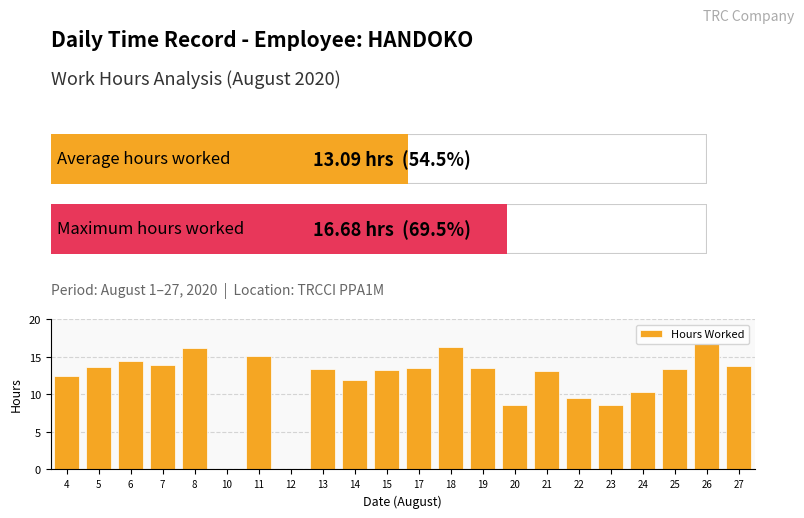

Are the bars horizontal?

No